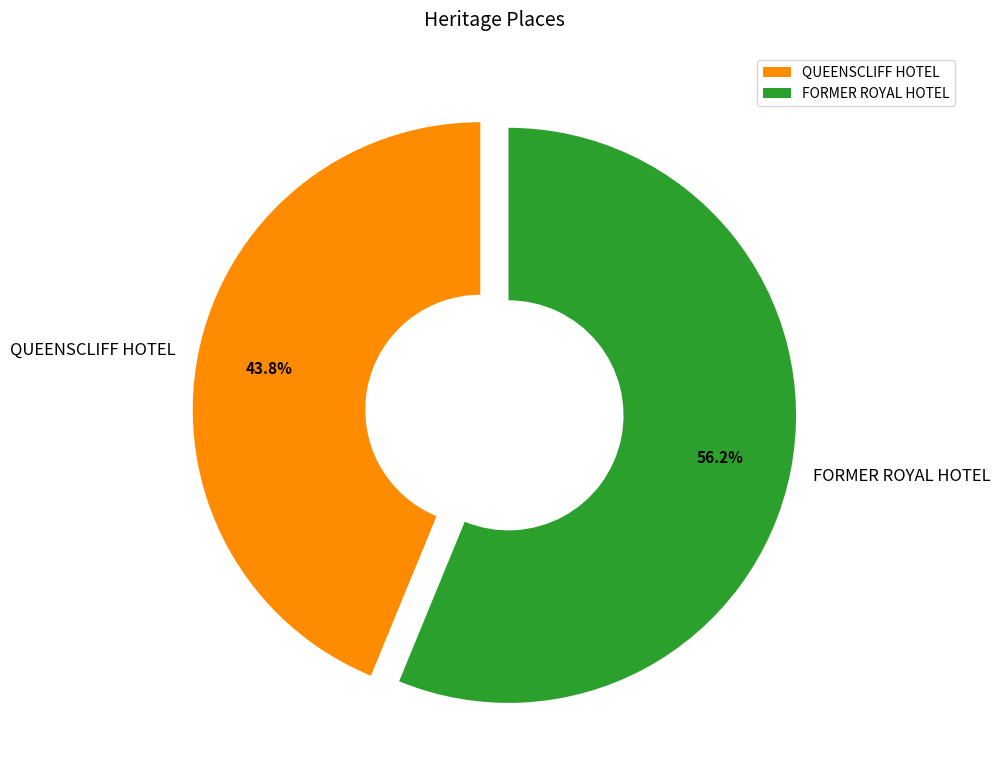

What is the smallest slice in the pie chart?

QUEENSCLIFF HOTEL